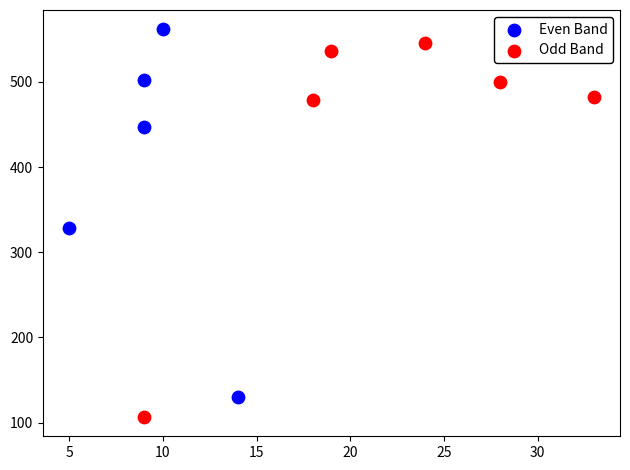

Which series contains the lowest Y value?

Odd Band